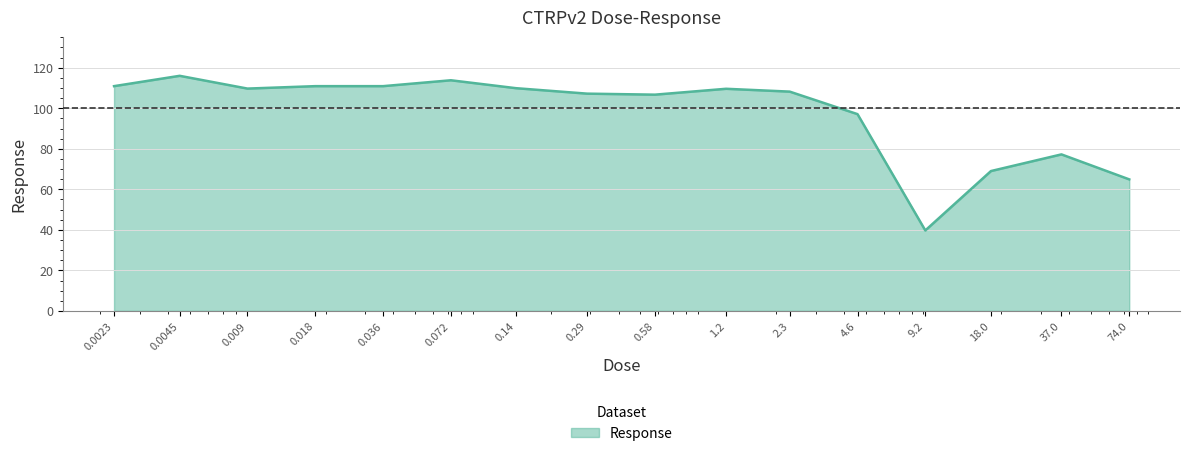

What is the difference between the maximum and minimum values?

76.3